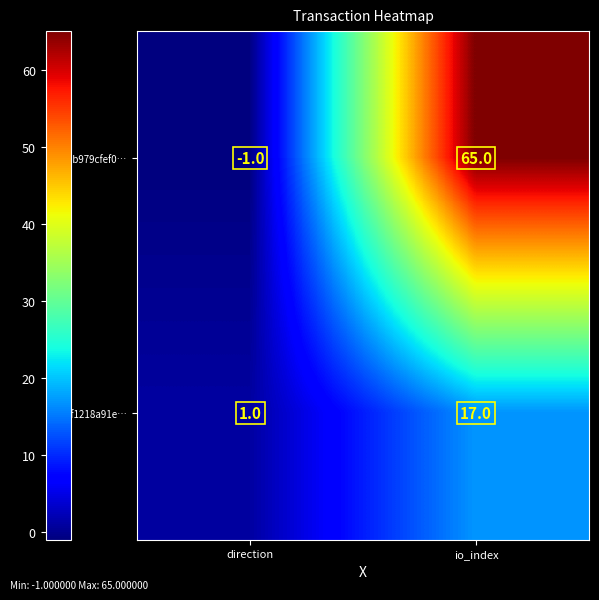

At which label is e83f1218a91e… closest to 9?

direction